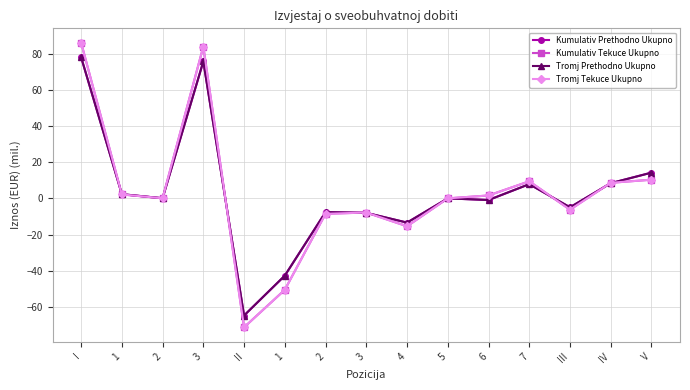

Is this an area chart (filled region under the line)?

No